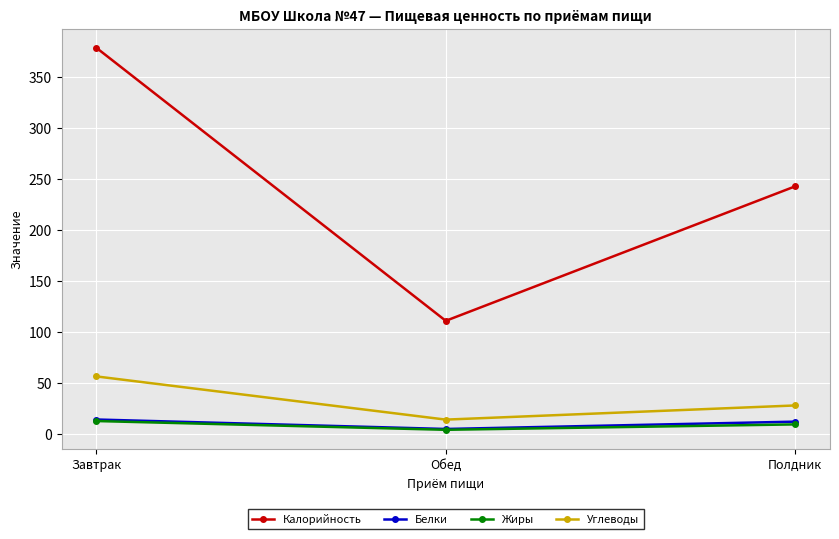

What is the spread (max minus min) of values at Полдник?

233.7